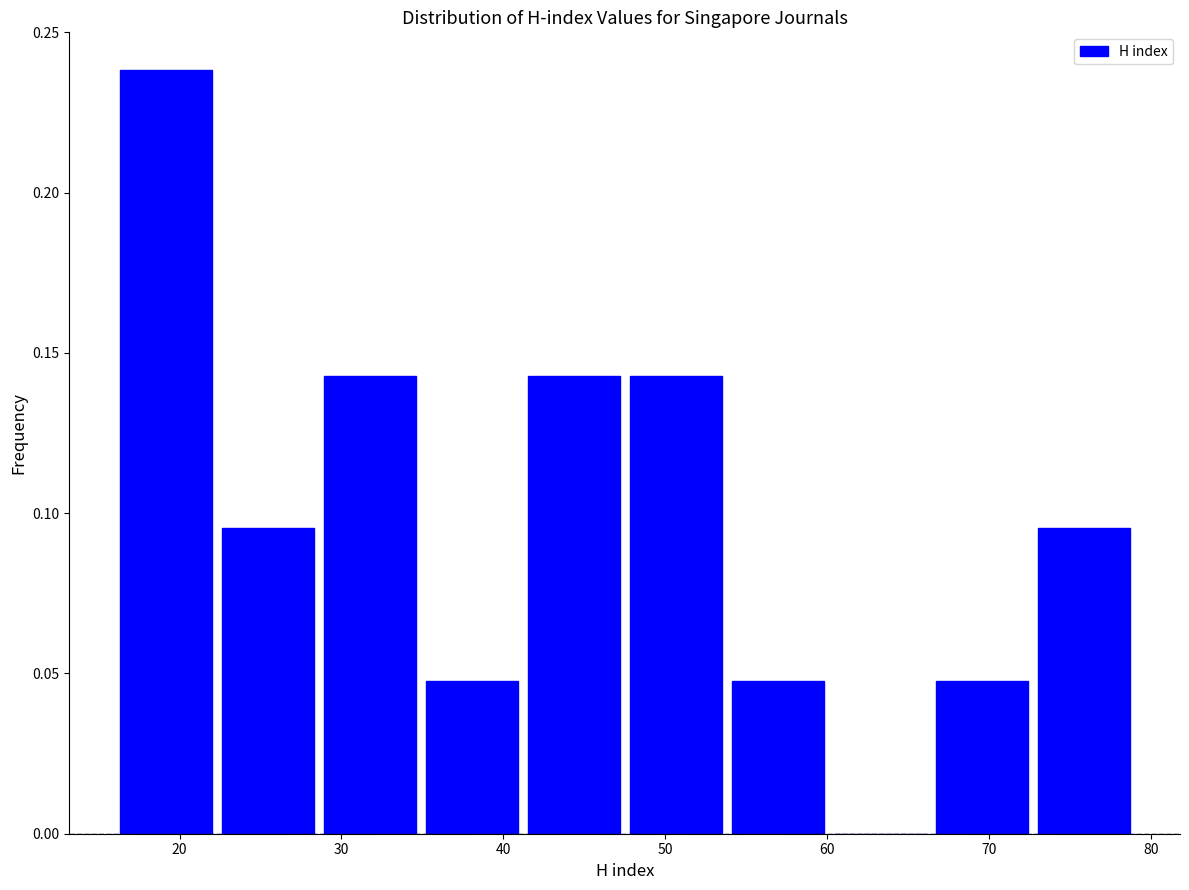

Reading left to right, list every bar in this chart as the range it spans on the x-axis followed by its height. Neither the bar edges nor the heights are printed on the chart, so give them approximately, as read against the axes.

16.0 to 22.3: 0.240
22.3 to 28.6: 0.095
28.6 to 34.9: 0.145
34.9 to 41.2: 0.050
41.2 to 47.5: 0.145
47.5 to 53.8: 0.145
53.8 to 60.1: 0.050
60.1 to 66.4: 0
66.4 to 72.7: 0.050
72.7 to 79.0: 0.095